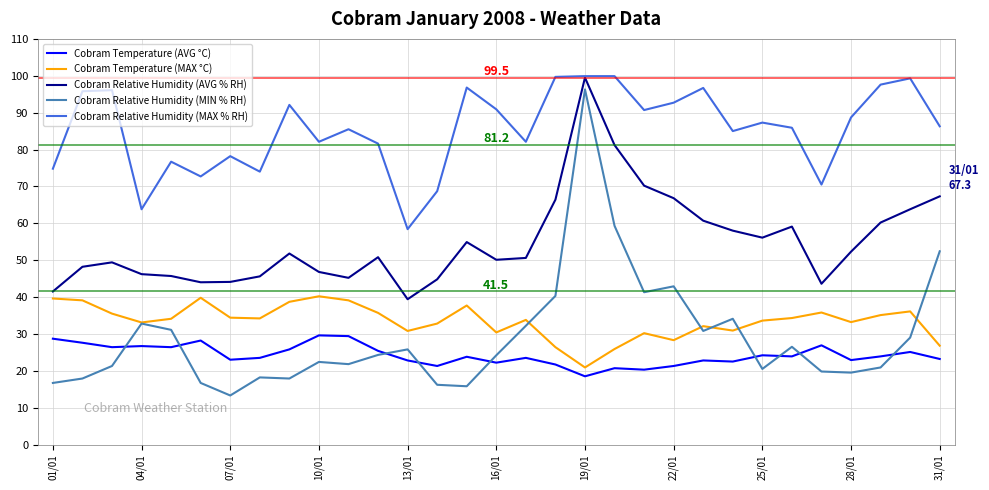

True or false: Cobram Temperature (AVG °C) and Cobram Relative Humidity (AVG % RH) intersect in this chart.

False